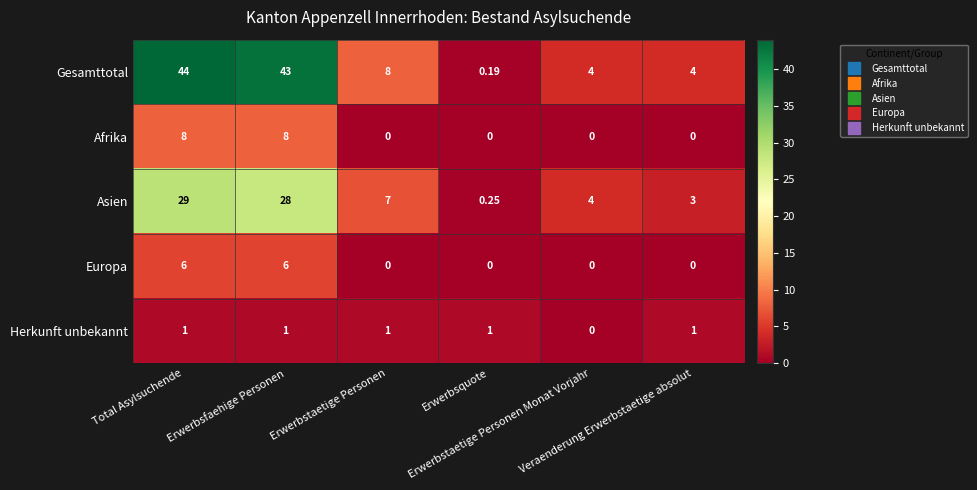

Which series has the largest total across all categories?

Gesamttotal